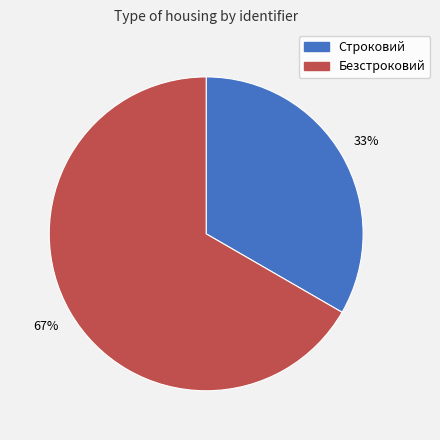

To the nearest percent, what portion does Строковий represent?

33%